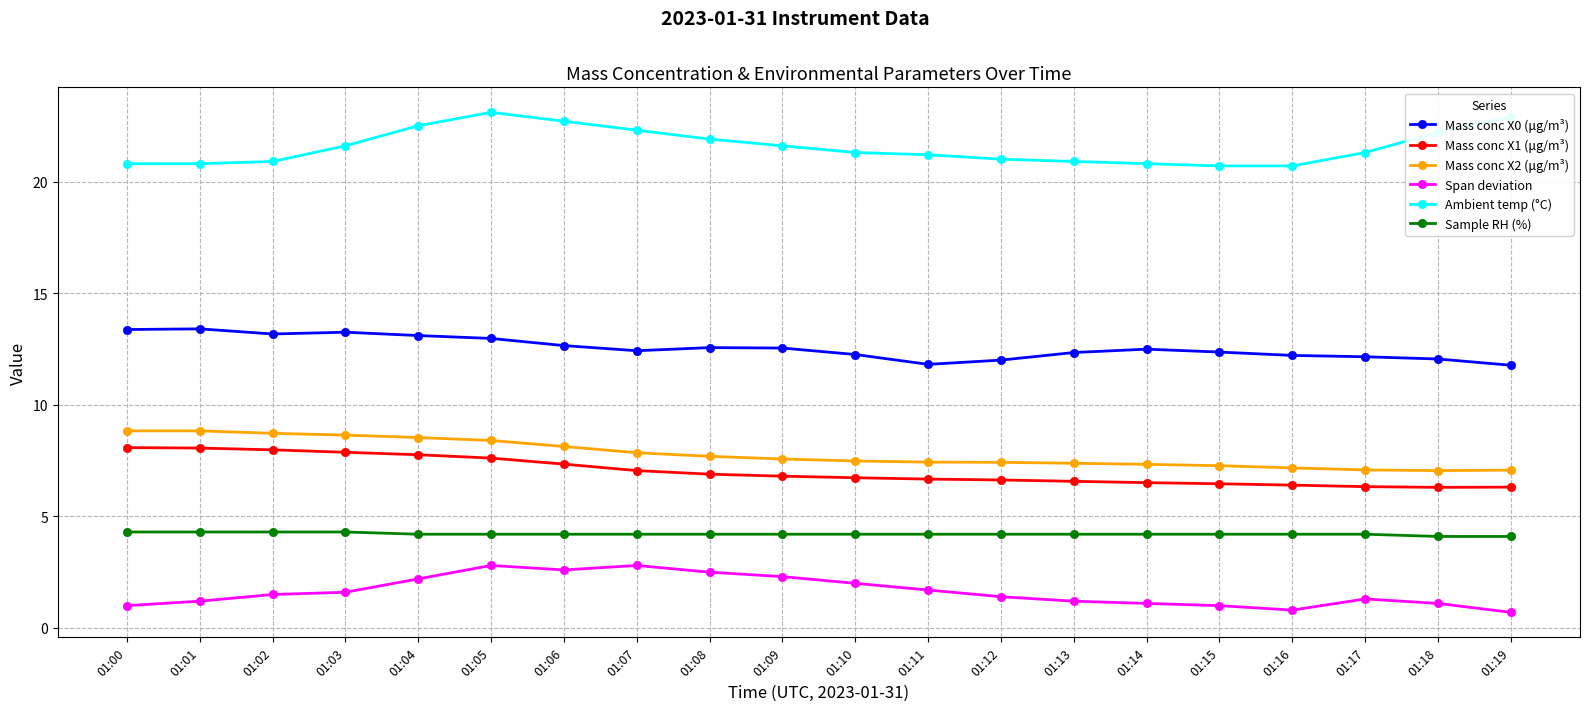

What is the sum of the Mass conc X2 (μg/m³) values at 01:06 and 01:00?

17.0